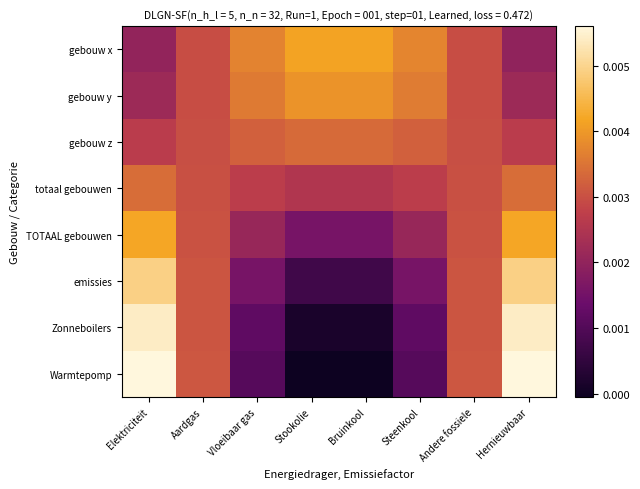

Which label corresponds to the smallest value in the chart?

Stookolie